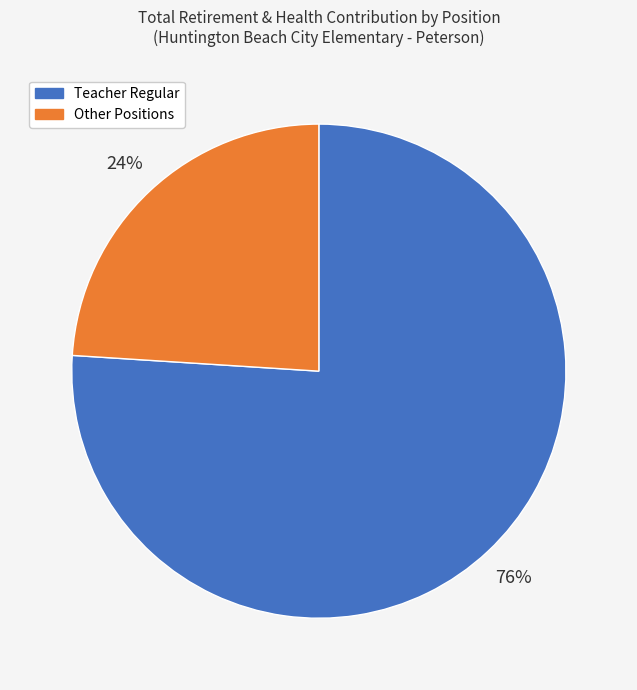

How many segments does this pie chart have?

2